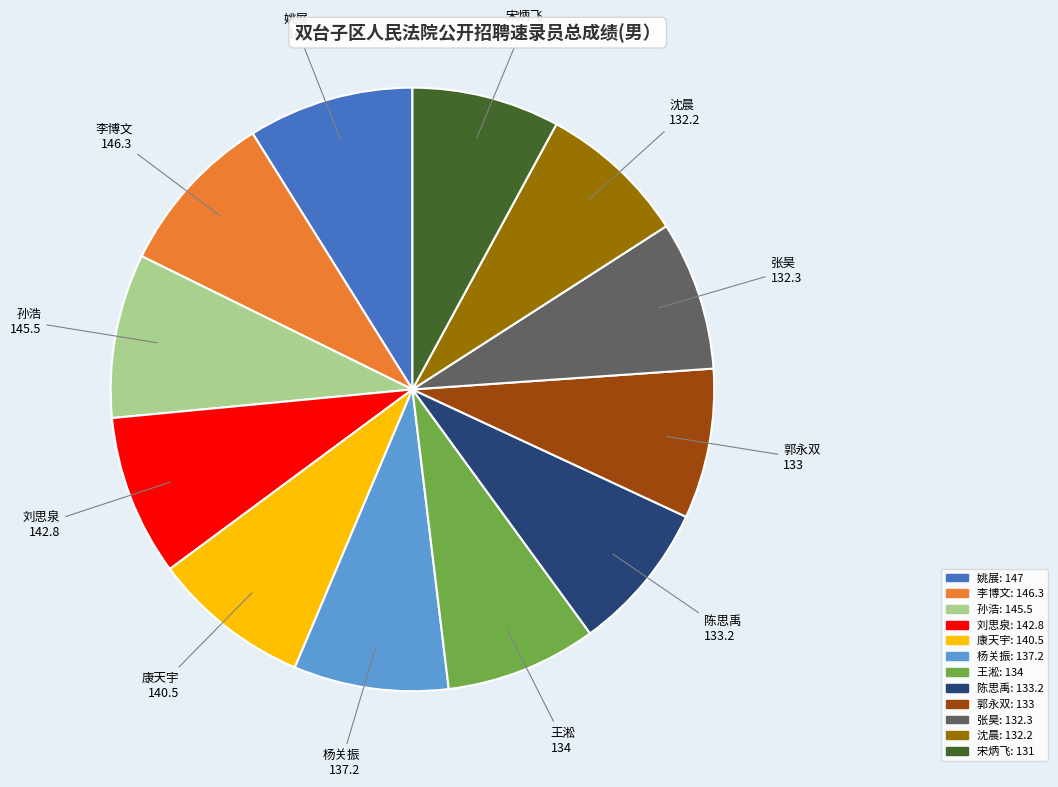

Which has a higher value, 宋炳飞 or 康天宇?

康天宇